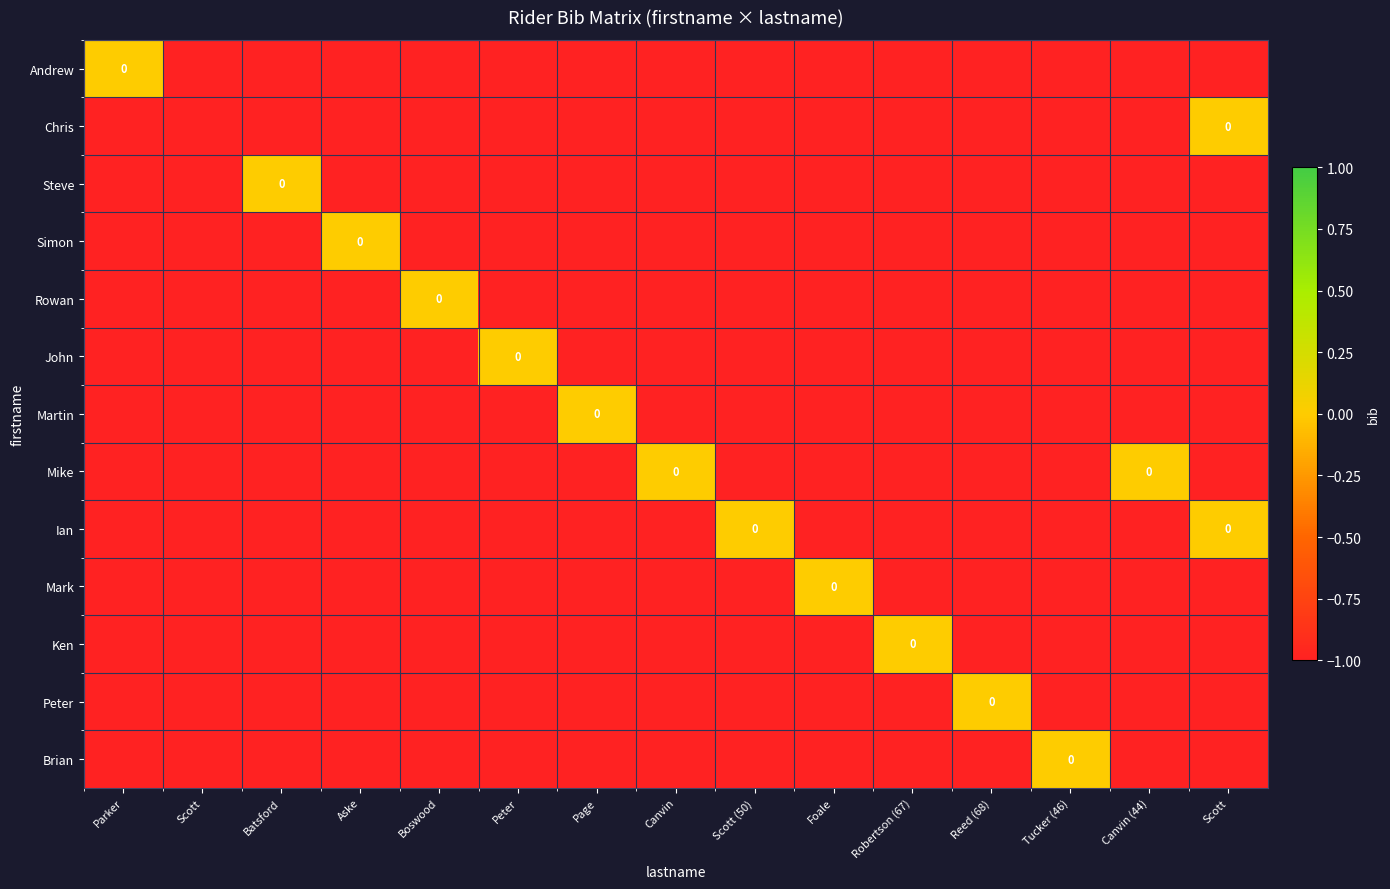

True or false: Rowan has a value of 1 at Boswood.

False